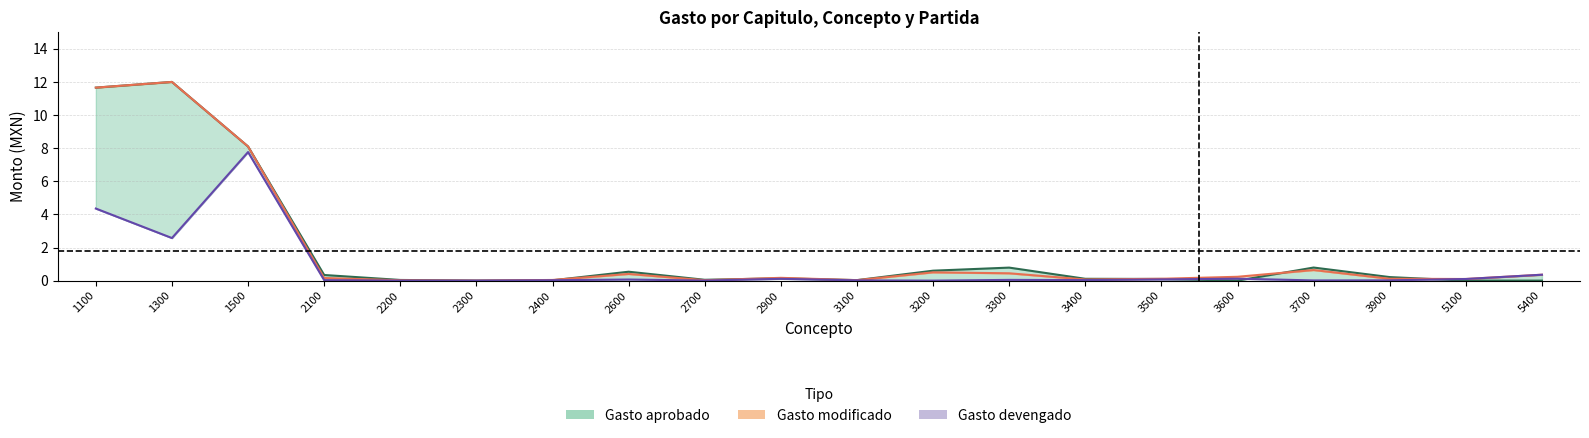

What is the spread (max minus min) of values at 1300?

9.4